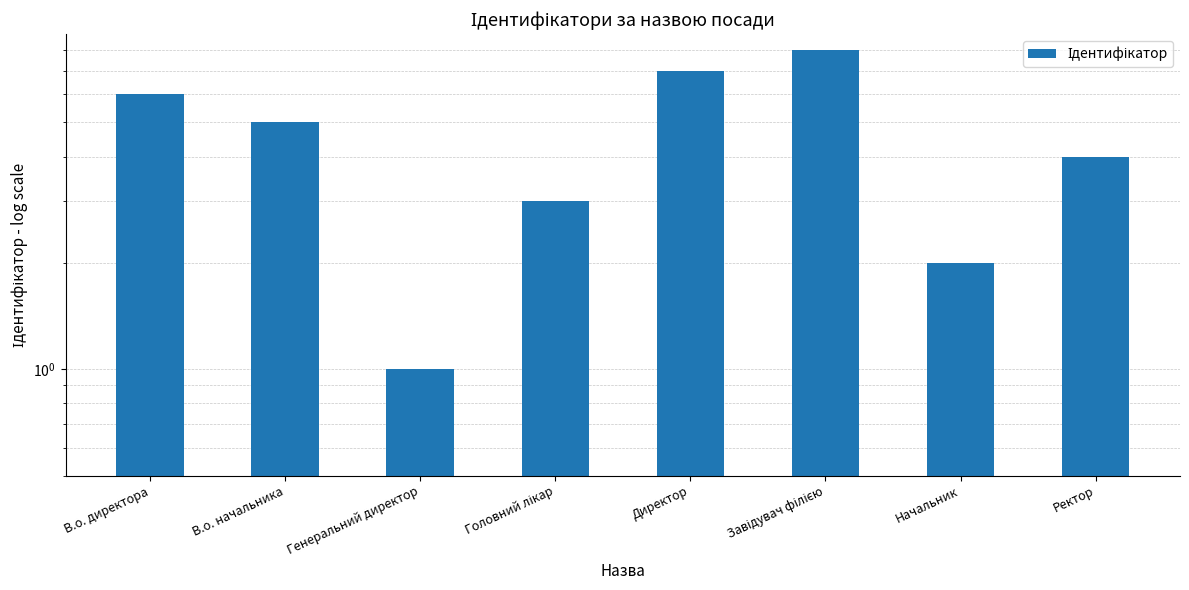

At which label does the data first exceed 5?

В.о. директора